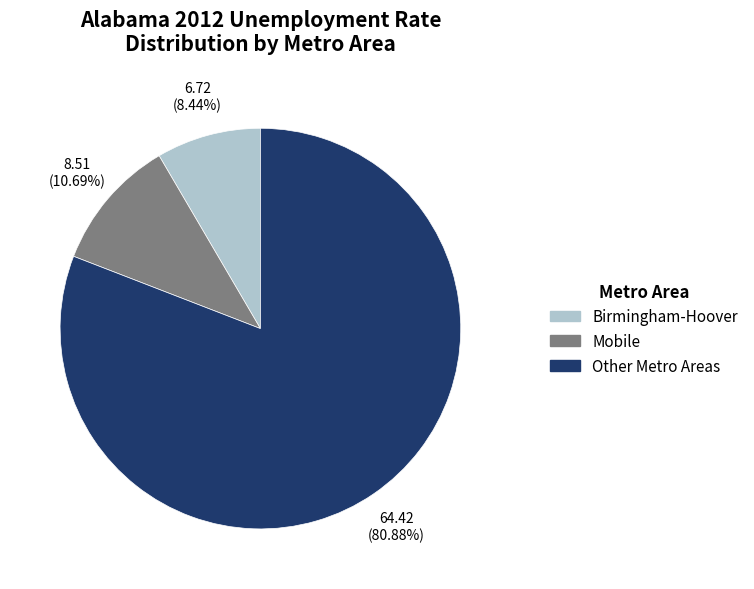

To the nearest percent, what is the difference between the largest and smallest slice percentages?

72%